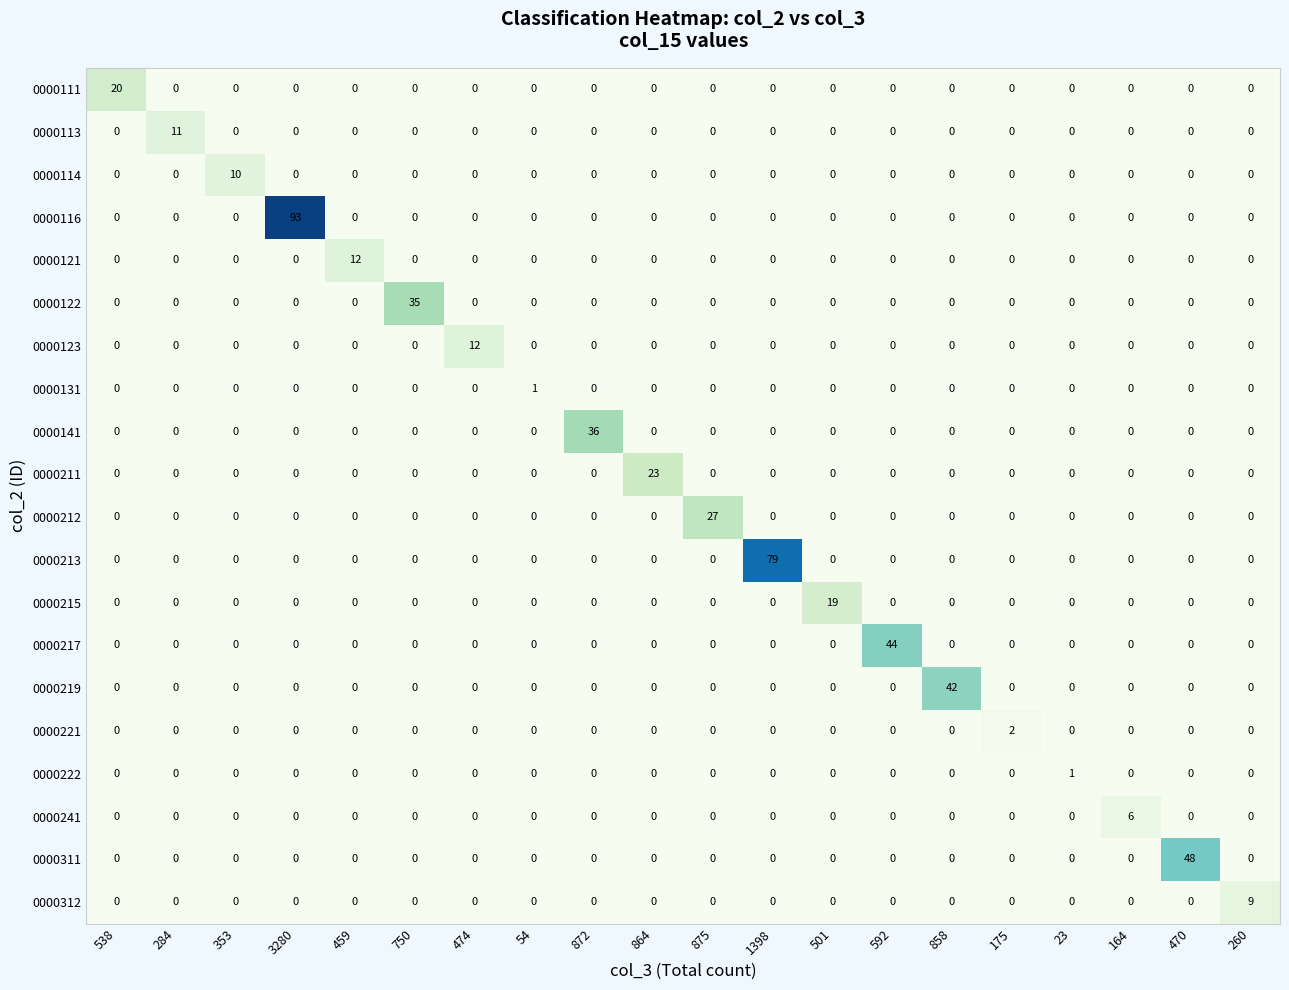

Which series changed the most between 538 and 23?

0000111